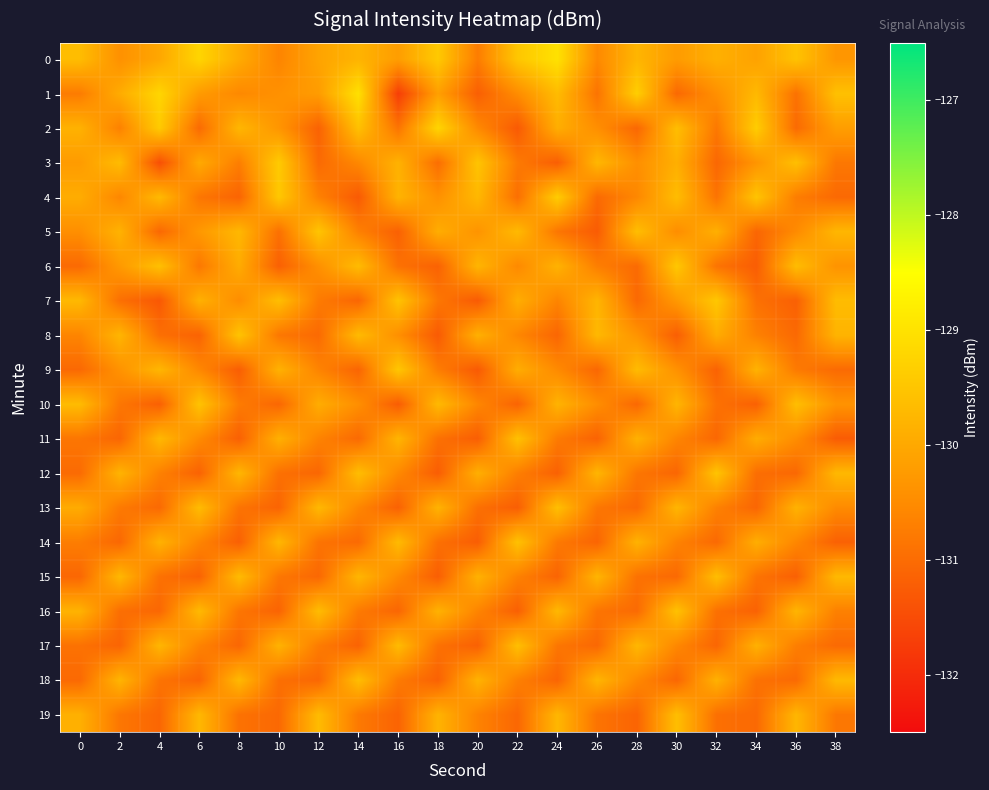

Which series has the largest range (max minus min)?

1